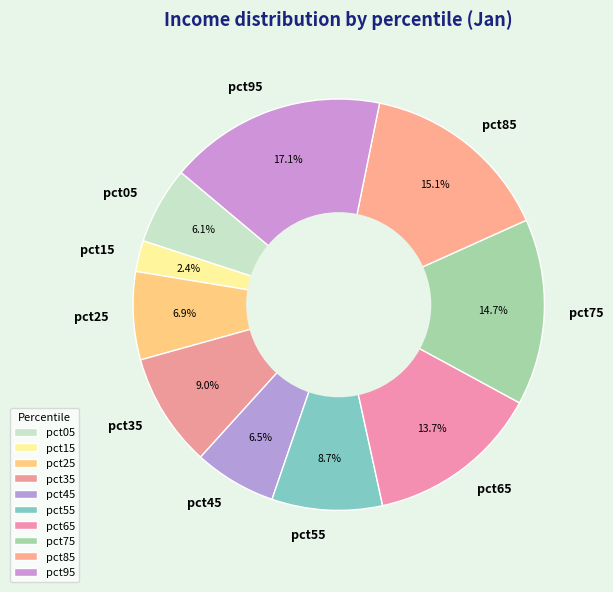

How many slices are in this pie chart?

10